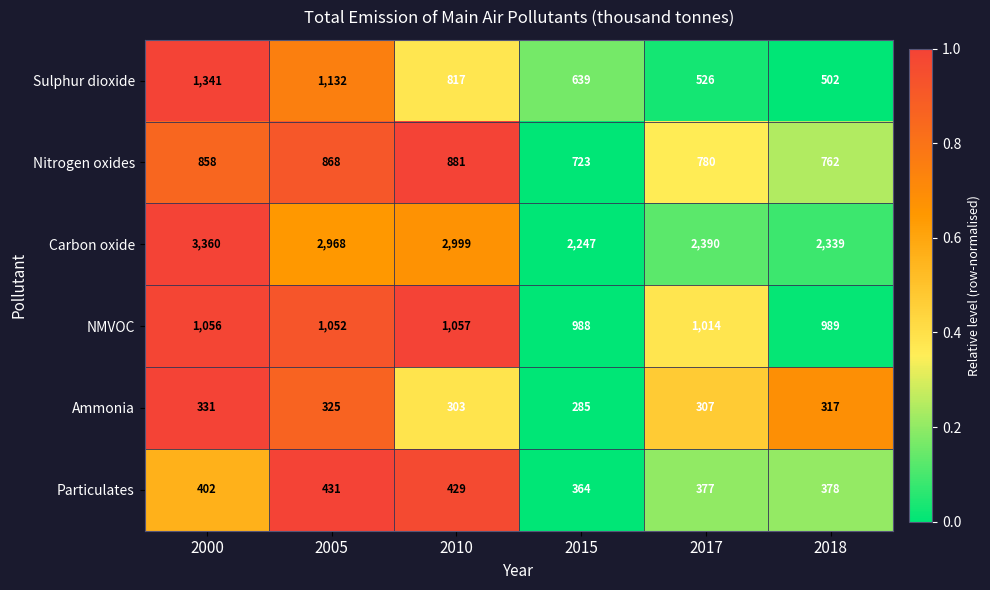

How many categories are shown in the chart?

6